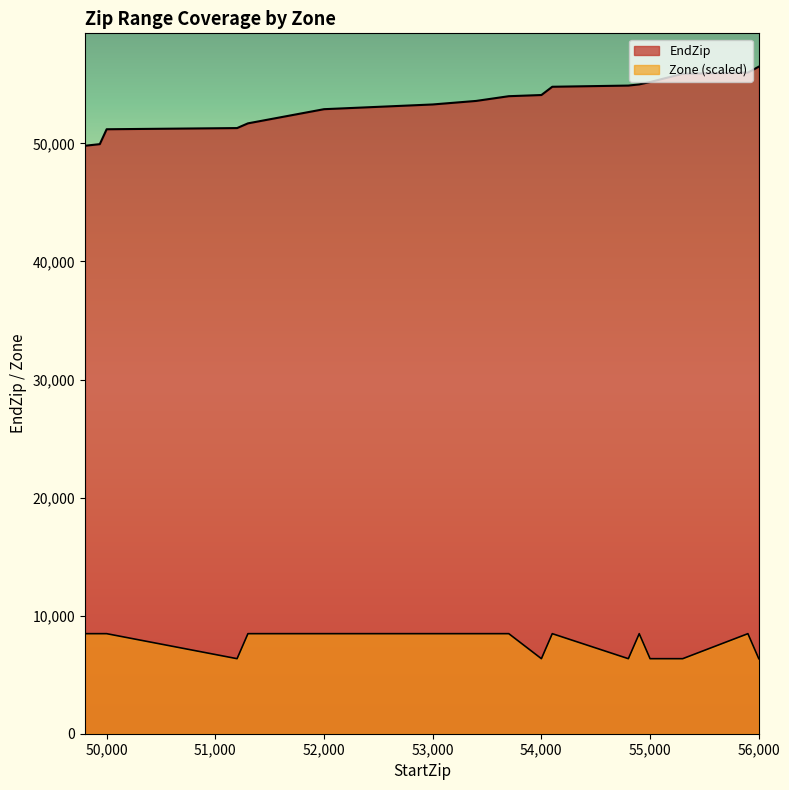

At which label does EndZip first exceed 53599?

53701